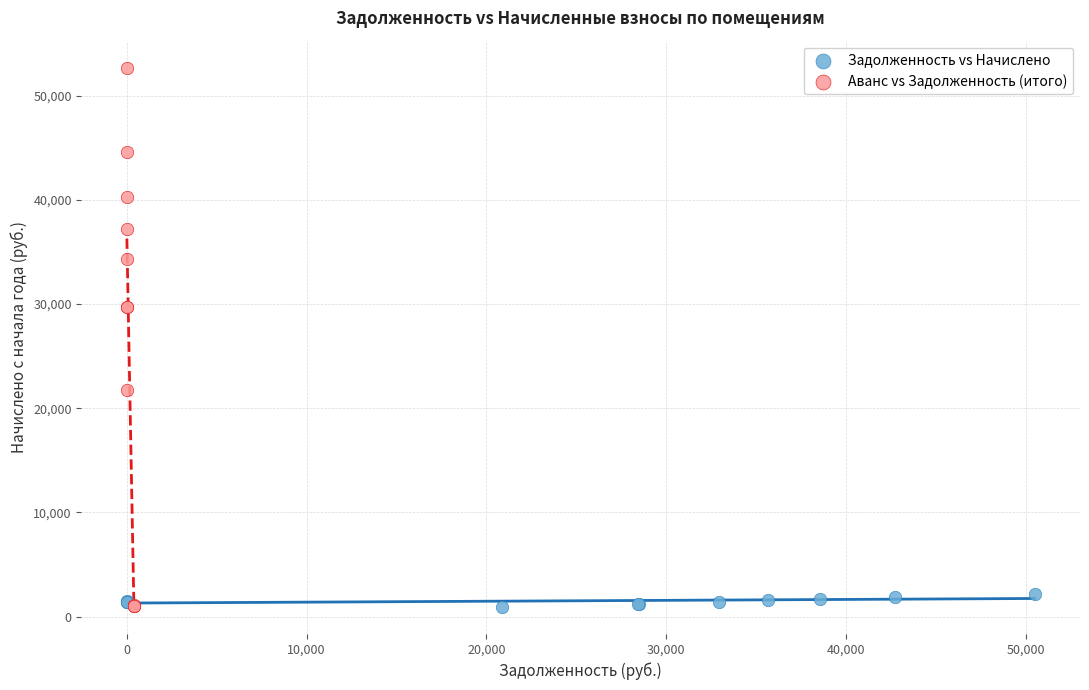

What are all the series names shown in the legend?

Задолженность vs Начислено, Аванс vs Задолженность (итого)